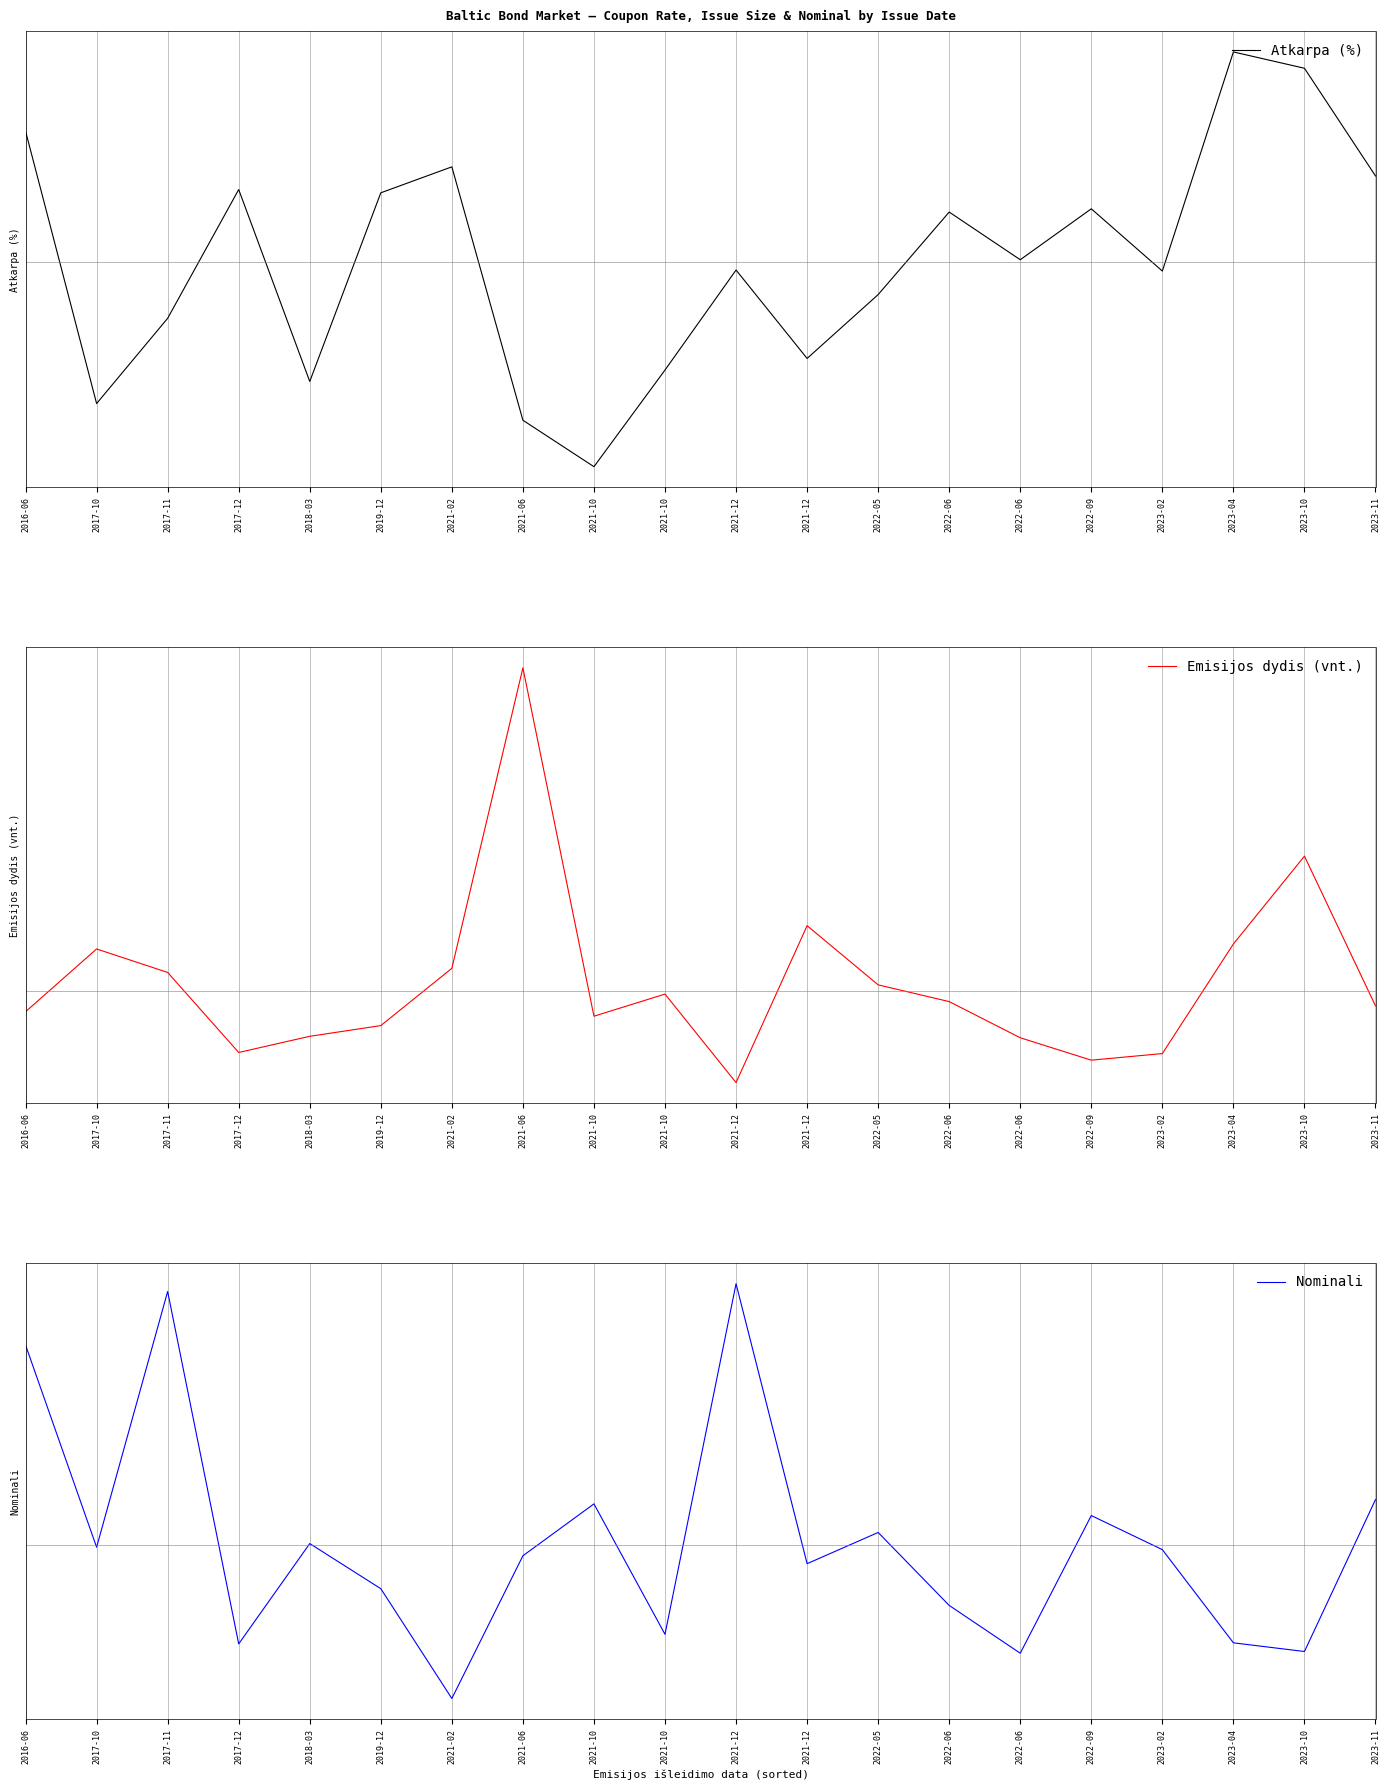

How many times do Nominali and Atkarpa (%) cross each other?

7